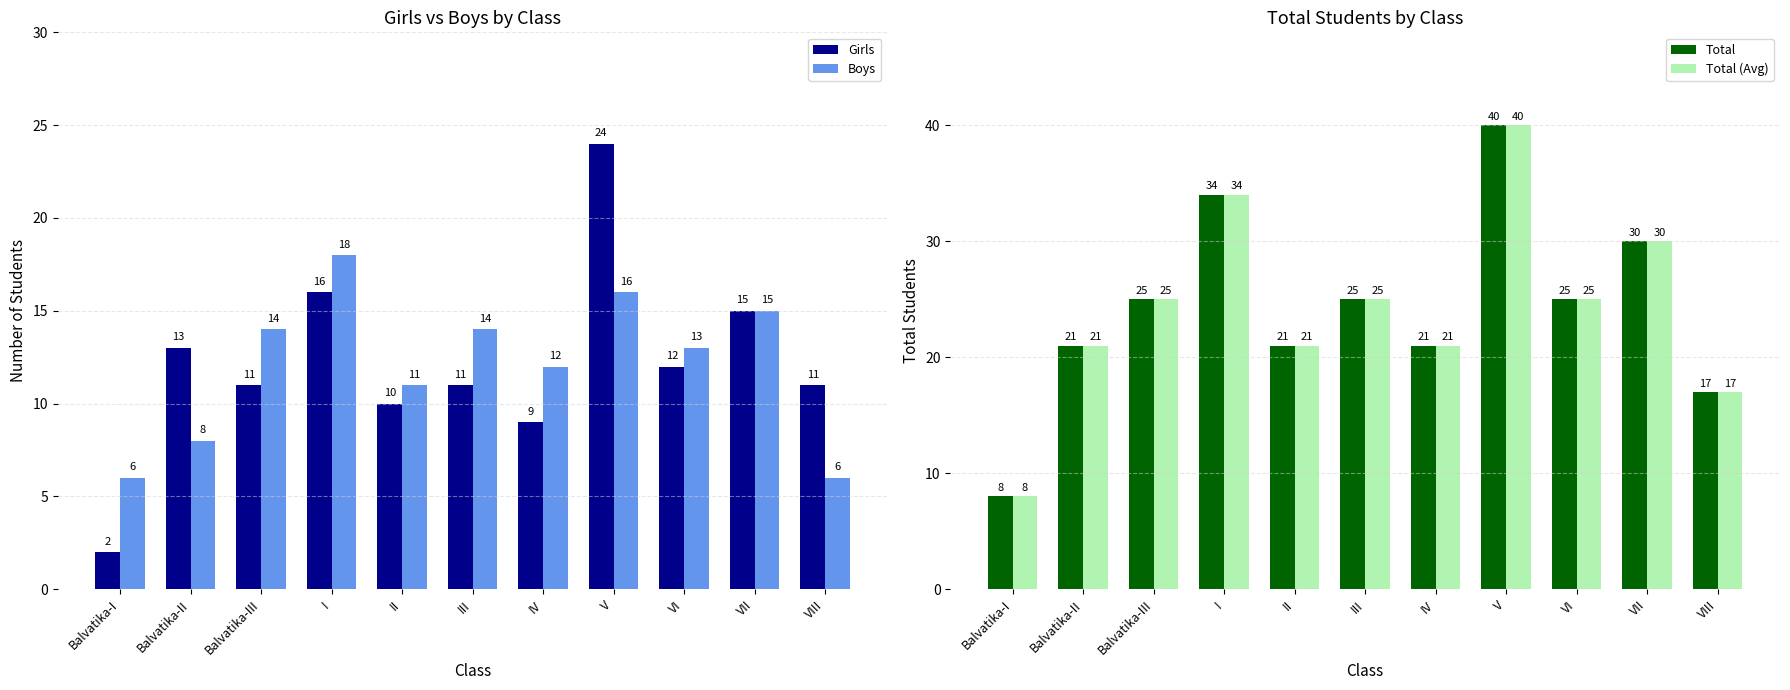

At how many categories does at least one series exceed 15?

10